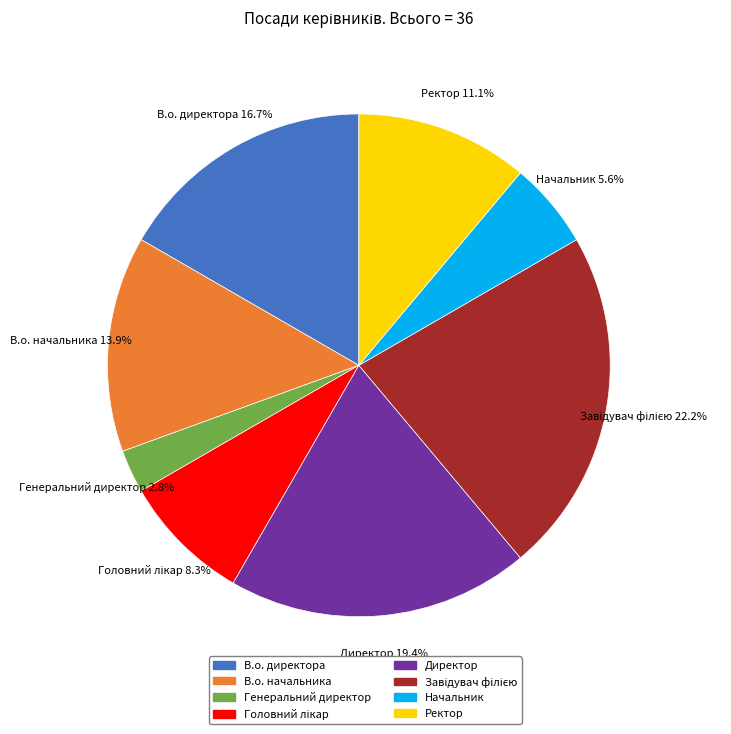

What is the smallest slice in the pie chart?

Генеральний директор